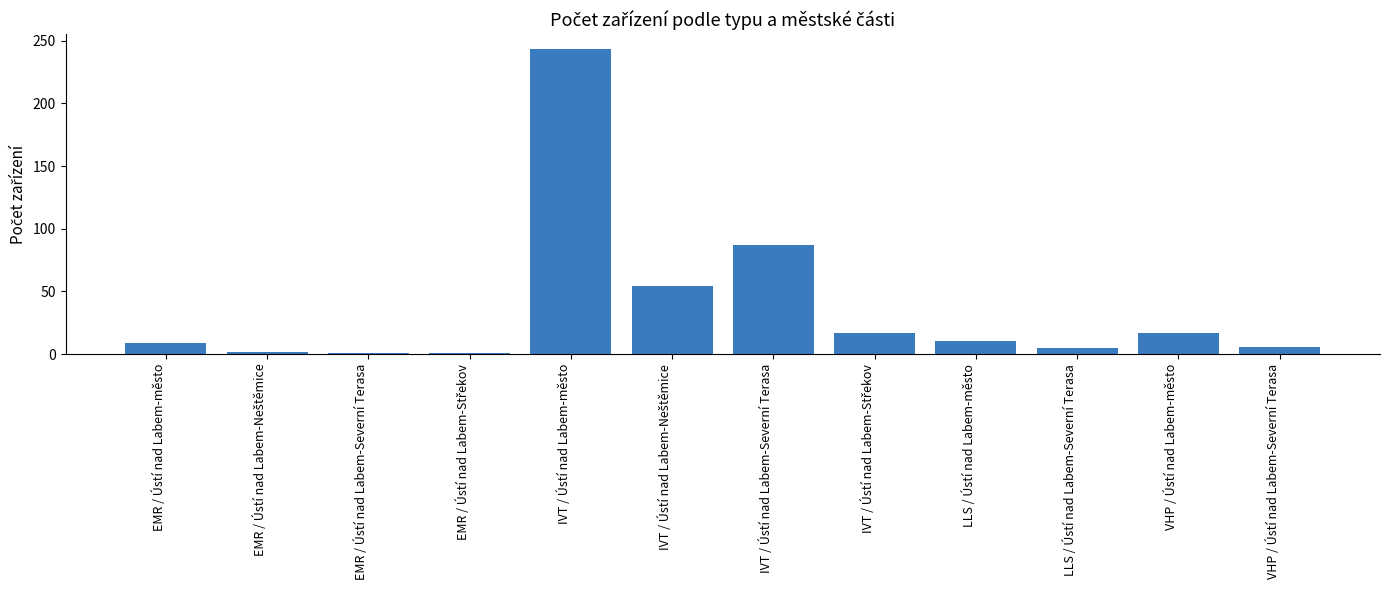

True or false: the data shows 6 at VHP / Ústí nad Labem-Severní Terasa.

True